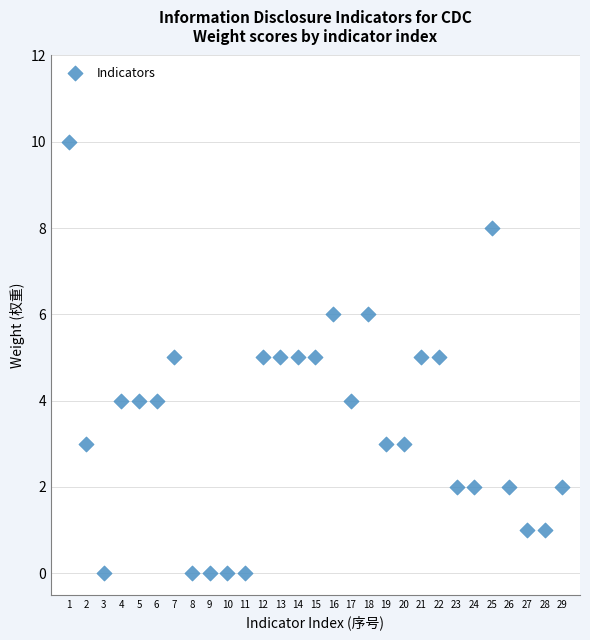

What is the range of Y values (max minus min)?

10